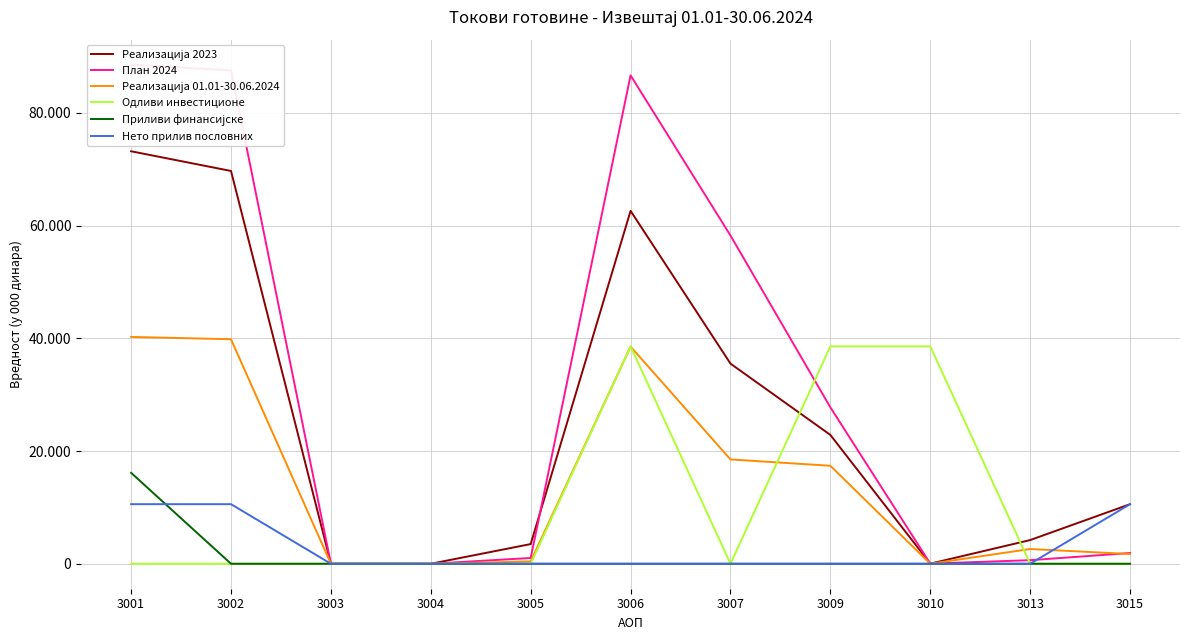

Count the number of data series in this chart.

6